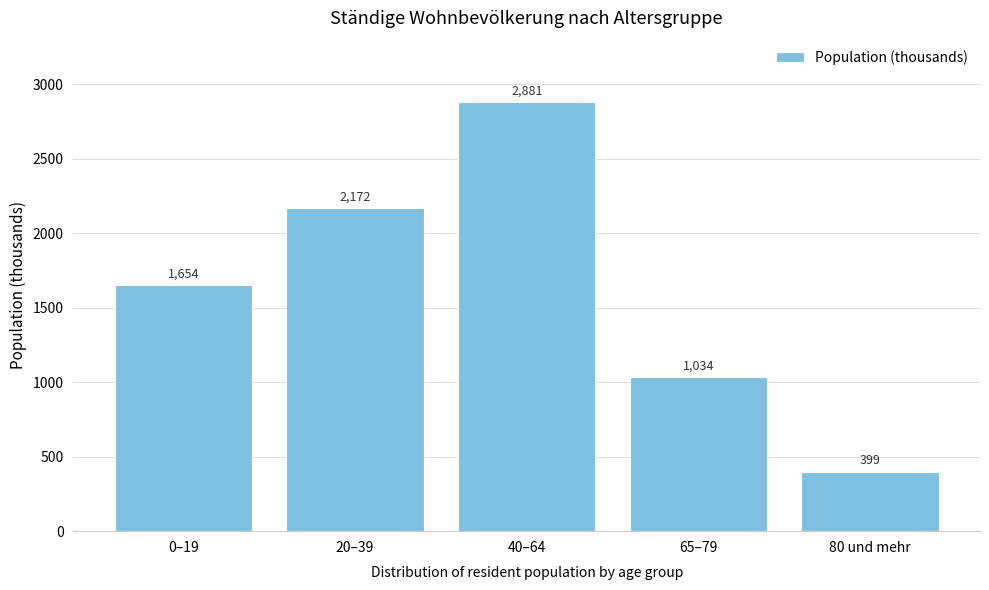

List the labels in order of value, smallest first.

80 und mehr, 65–79, 0–19, 20–39, 40–64